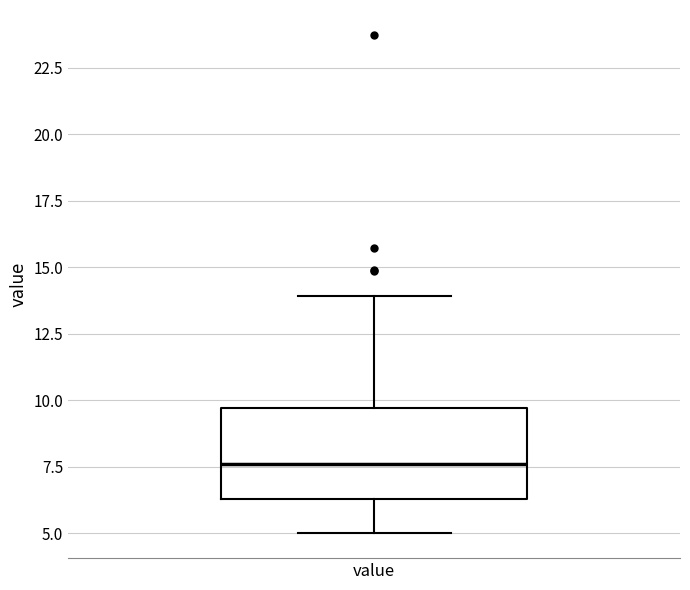

Where does the upper whisker of the box for value end on the y-axis? The values are not printed on the chart, so give them approximately, as read against the axis.

14.0